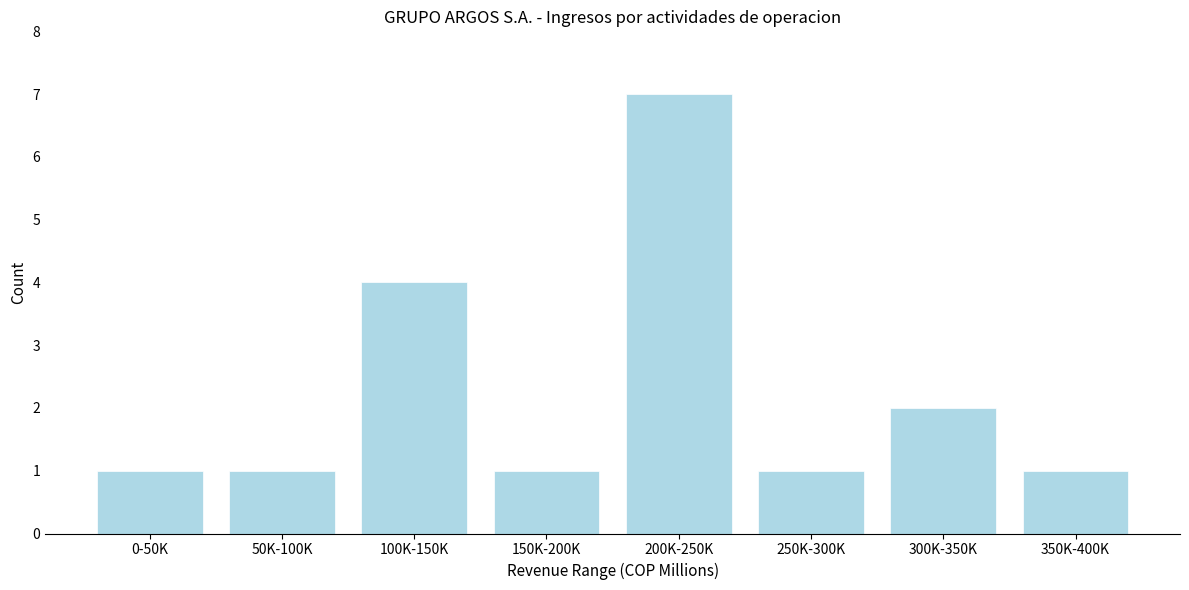

Reading left to right, transcribe all the data shown in this chart.

1	1	4	1	7	1	2	1